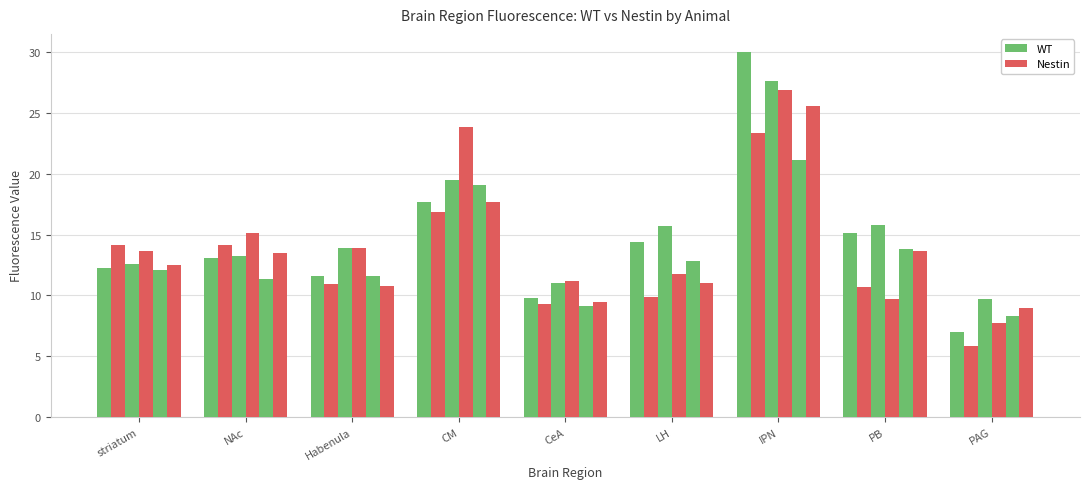

How many data points does each series have?

9